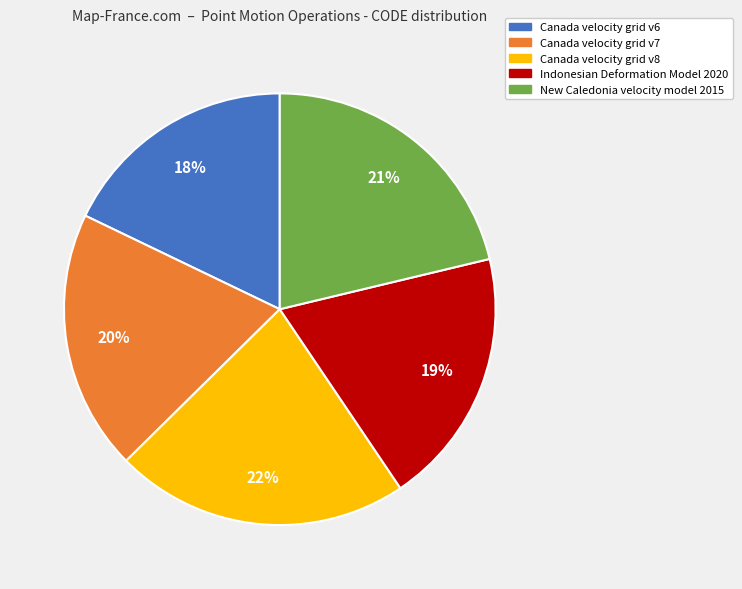

Which category has the smallest portion of the pie?

Canada velocity grid v6